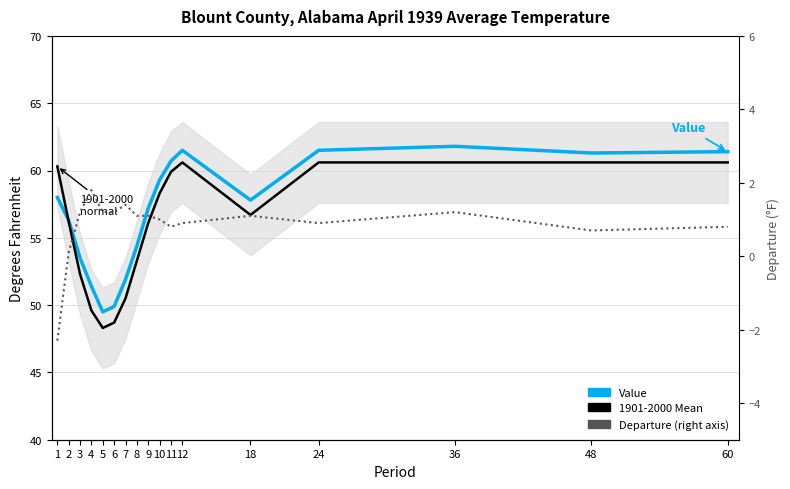

Count the number of categories in the chart.

17